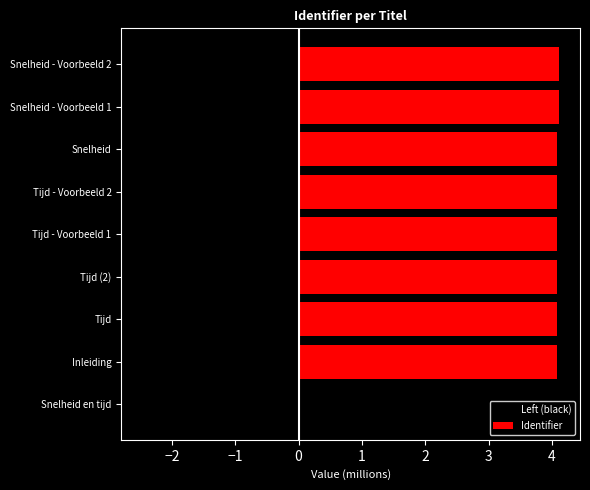

The Left (black) series shows -2.4 at Inleiding. True or false?

True